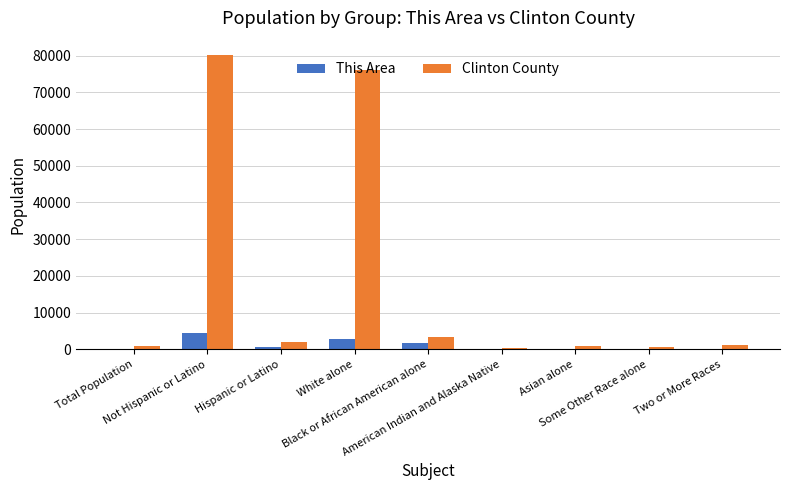

At which category is the sum across all series the highest?

Not Hispanic or Latino